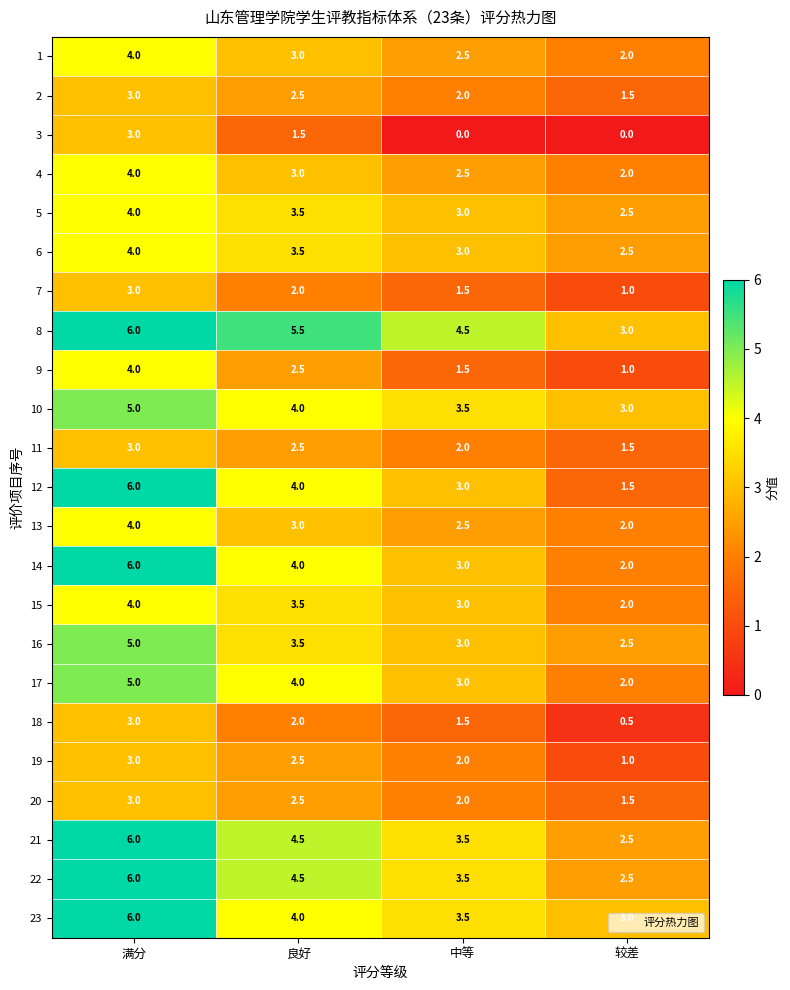

What is the spread (max minus min) of values at 中等?

4.5